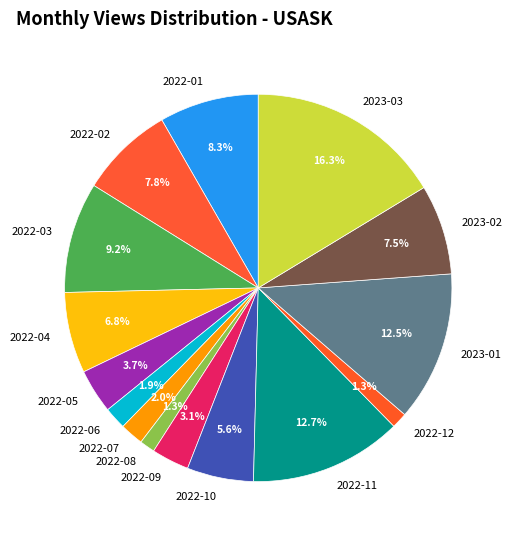

What is the ratio of the value at 2022-11 to the value at 2022-03?

1.4